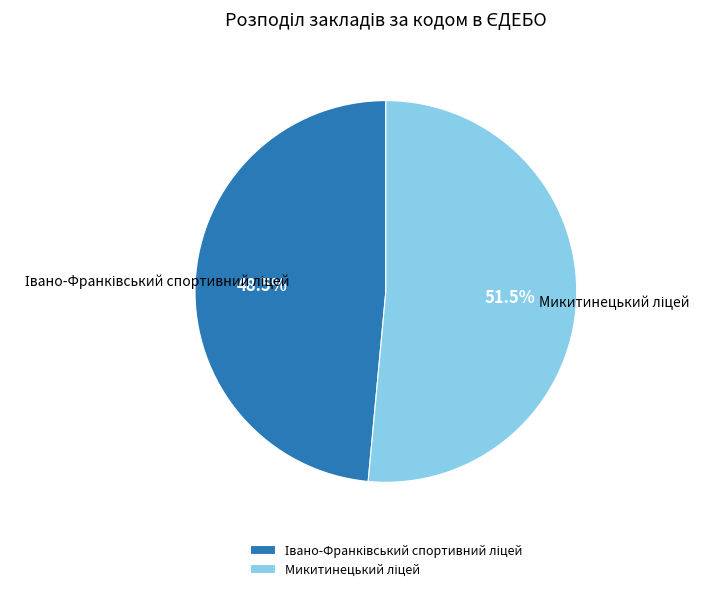

How many segments does this pie chart have?

2